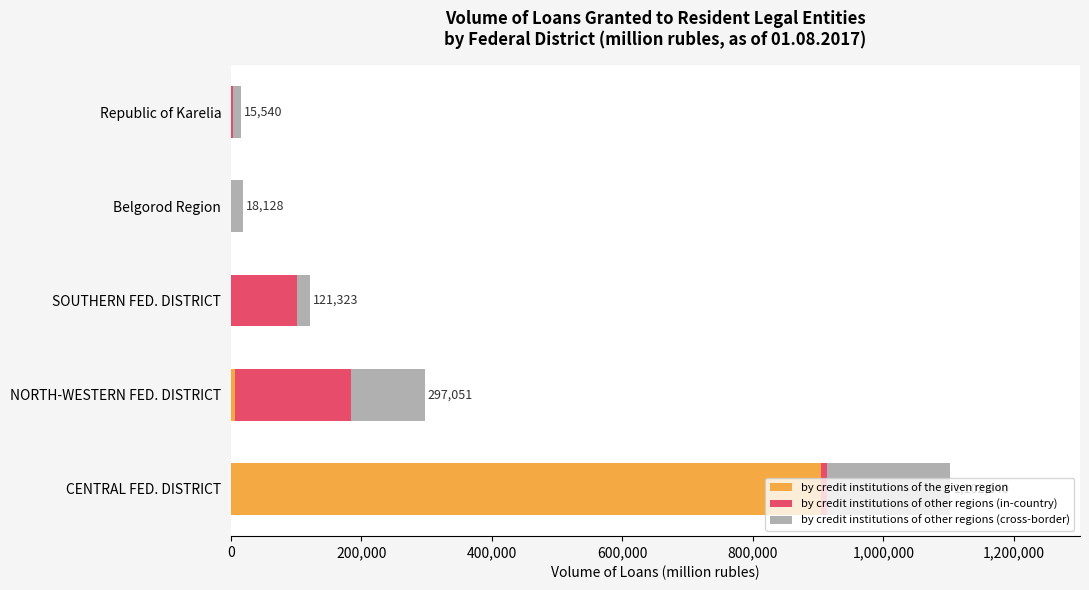

At which label does by credit institutions of the given region reach its peak?

CENTRAL FED. DISTRICT